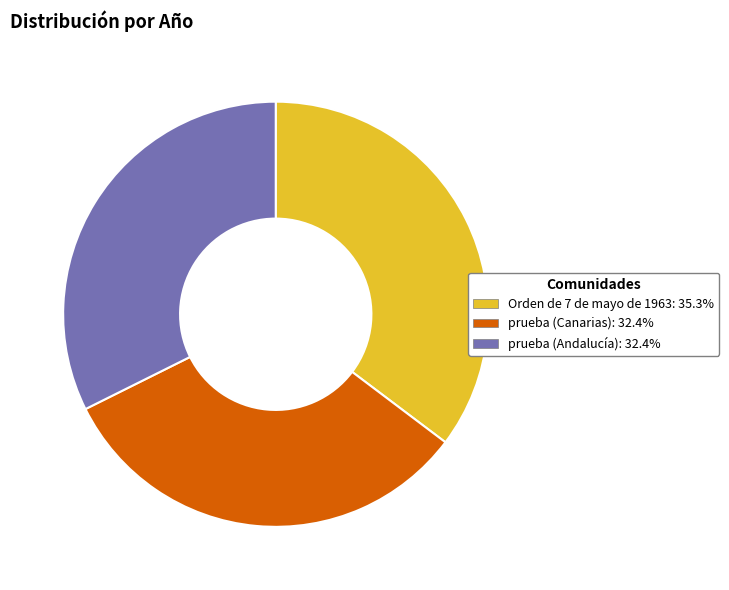

Count the number of slices in the pie.

3